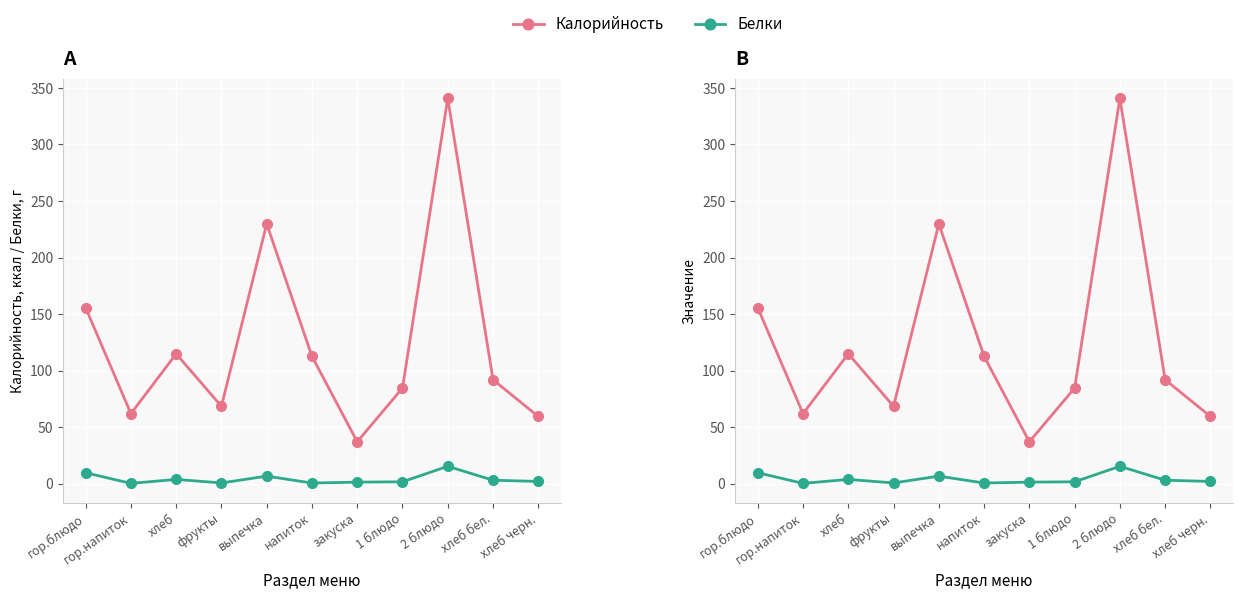

What is the total value across all series at хлеб?

118.5